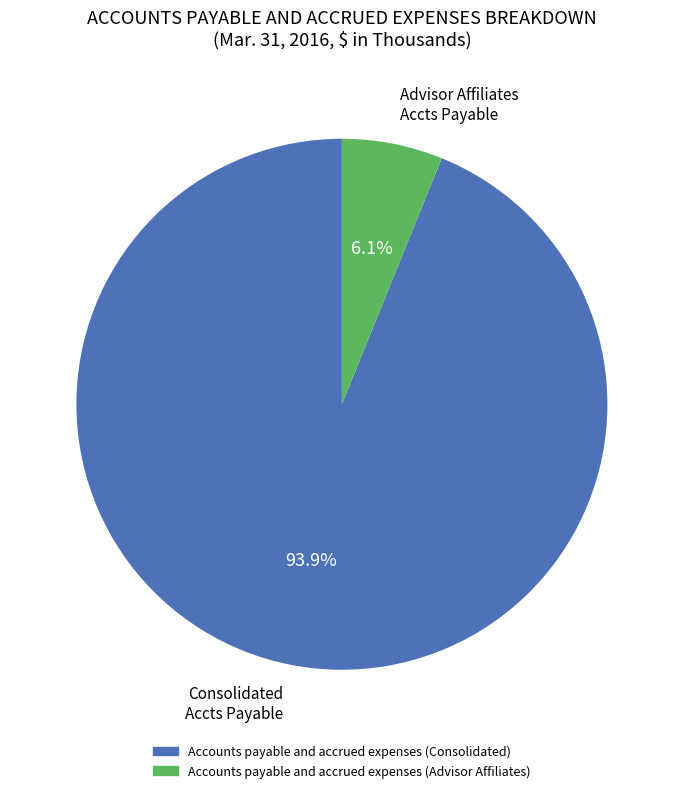

Is there any slice that represents more than half of the pie?

Yes